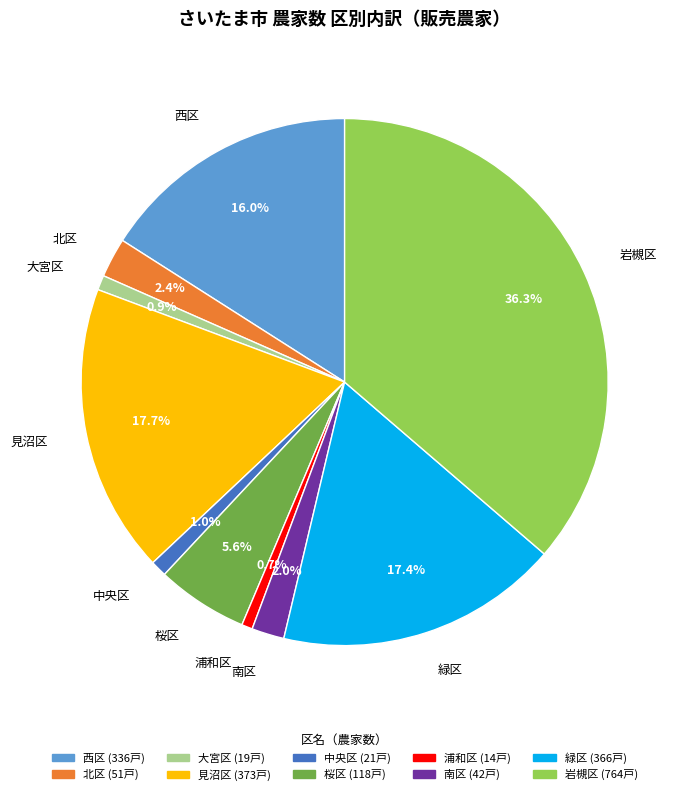

How many segments does this pie chart have?

10